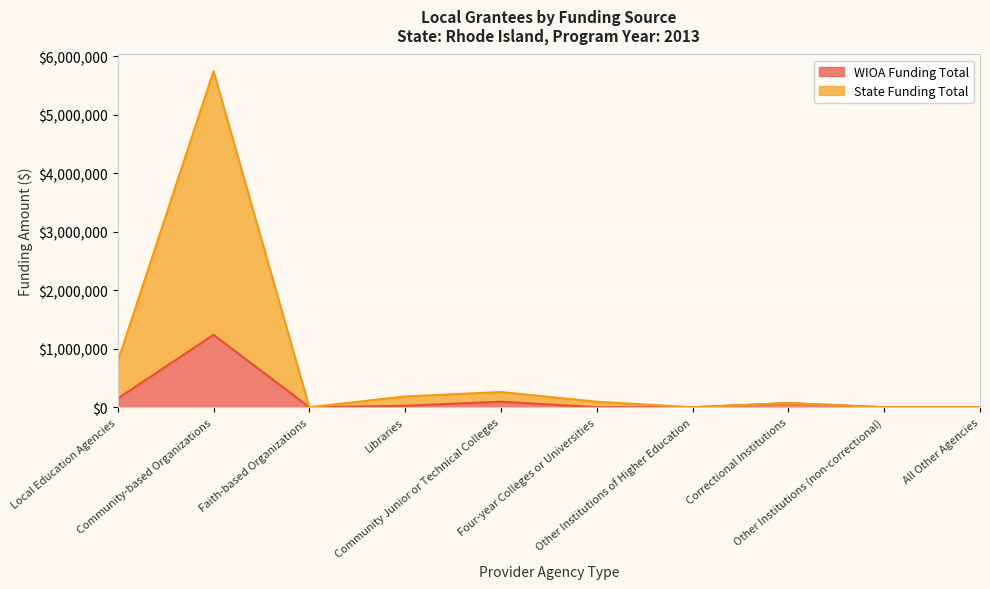

What is the sum of the State Funding Total values at All Other Agencies and Local Education Agencies?

781068